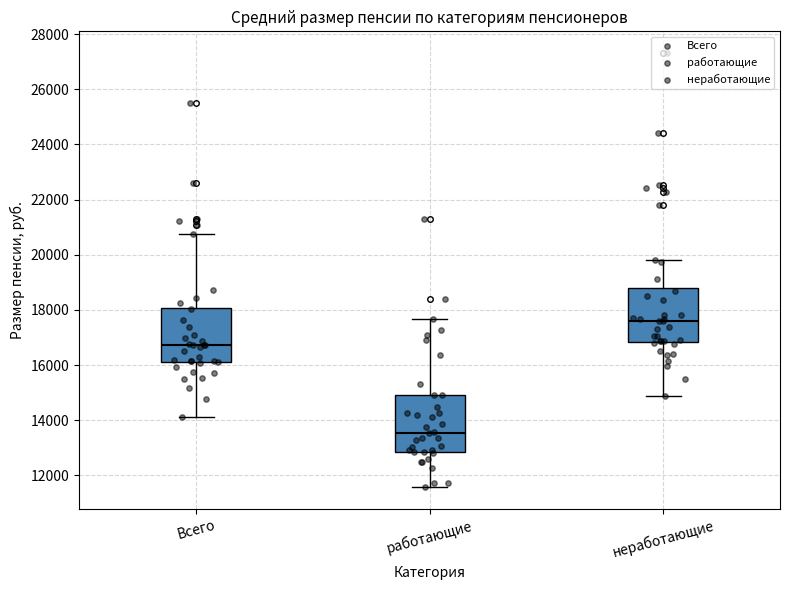

Which box's median line is the lowest?

работающие